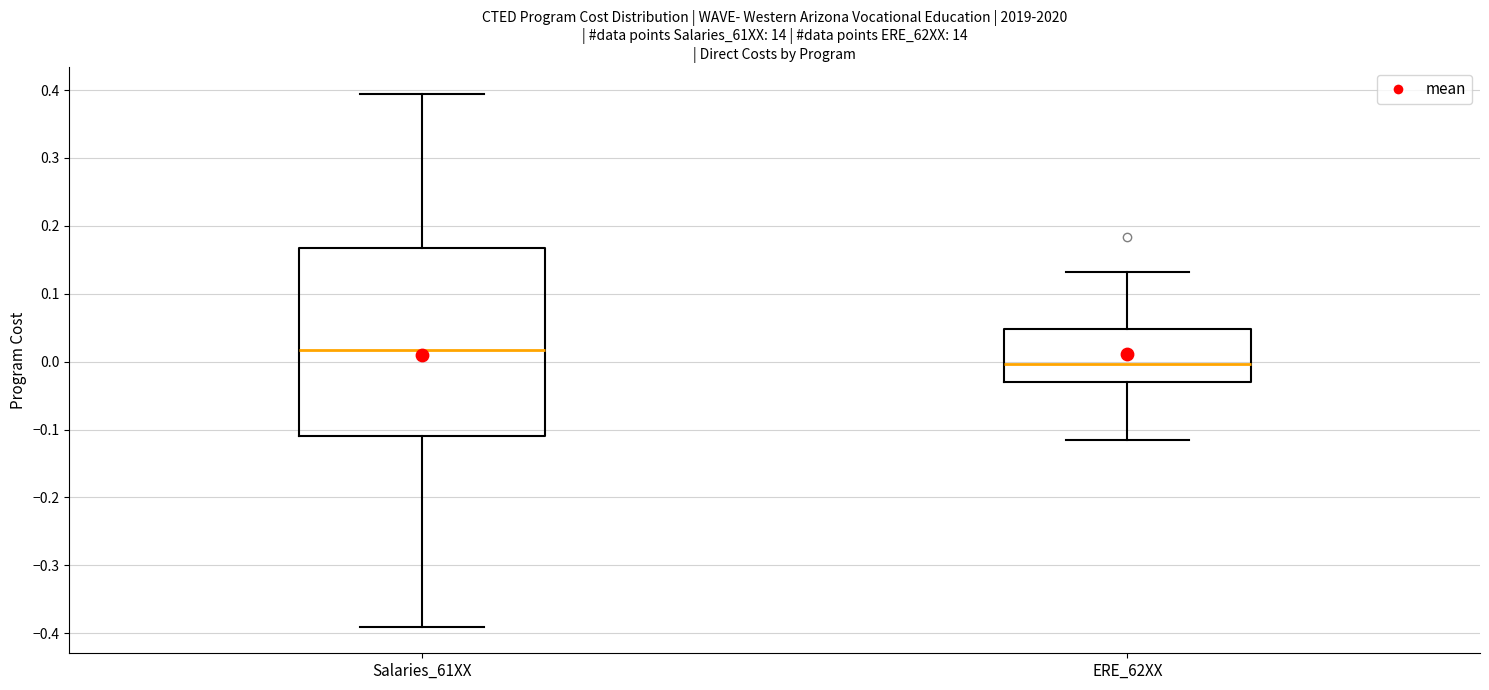

Where is the upper edge of the box for ERE_62XX on the y-axis? The values are not printed on the chart, so give them approximately, as read against the axis.

0.05